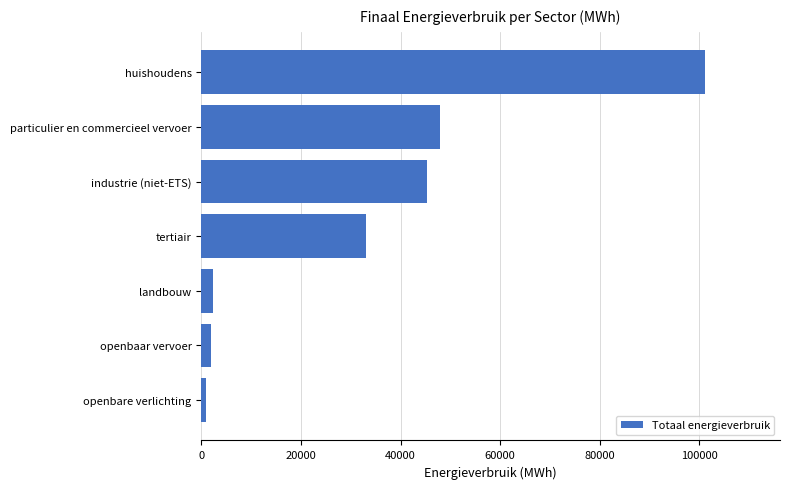

Count the number of values greater than 33131.

4